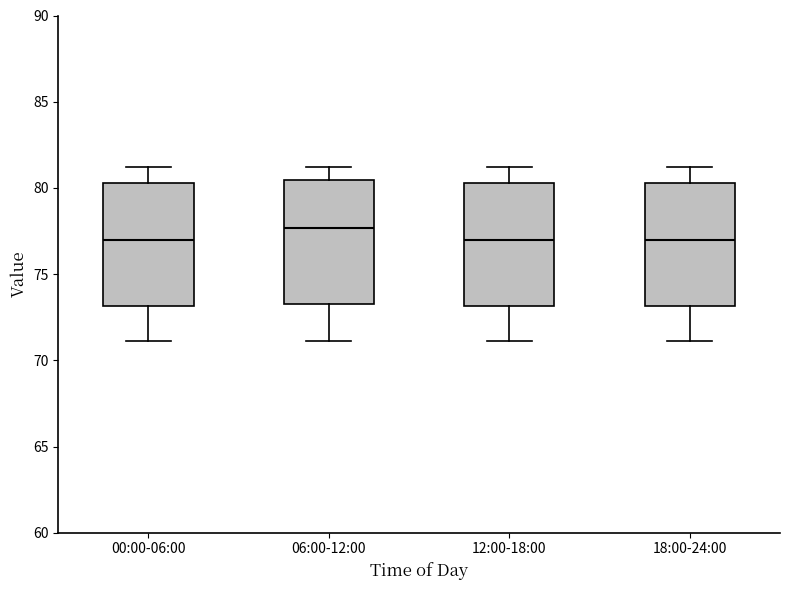

Reading left to right, transcribe this box plot: for each box, give where its median line is, the range the box spans, and where its two whiskers end, as read against the y-axis. The values are not printed on the chart, so give them approximately, as read against the axis.

00:00-06:00: median 77.0, box 73.0 to 80.5, whiskers 71.0 to 81.0
06:00-12:00: median 77.5, box 73.5 to 80.5, whiskers 71.0 to 81.0
12:00-18:00: median 77.0, box 73.0 to 80.5, whiskers 71.0 to 81.0
18:00-24:00: median 77.0, box 73.0 to 80.5, whiskers 71.0 to 81.0